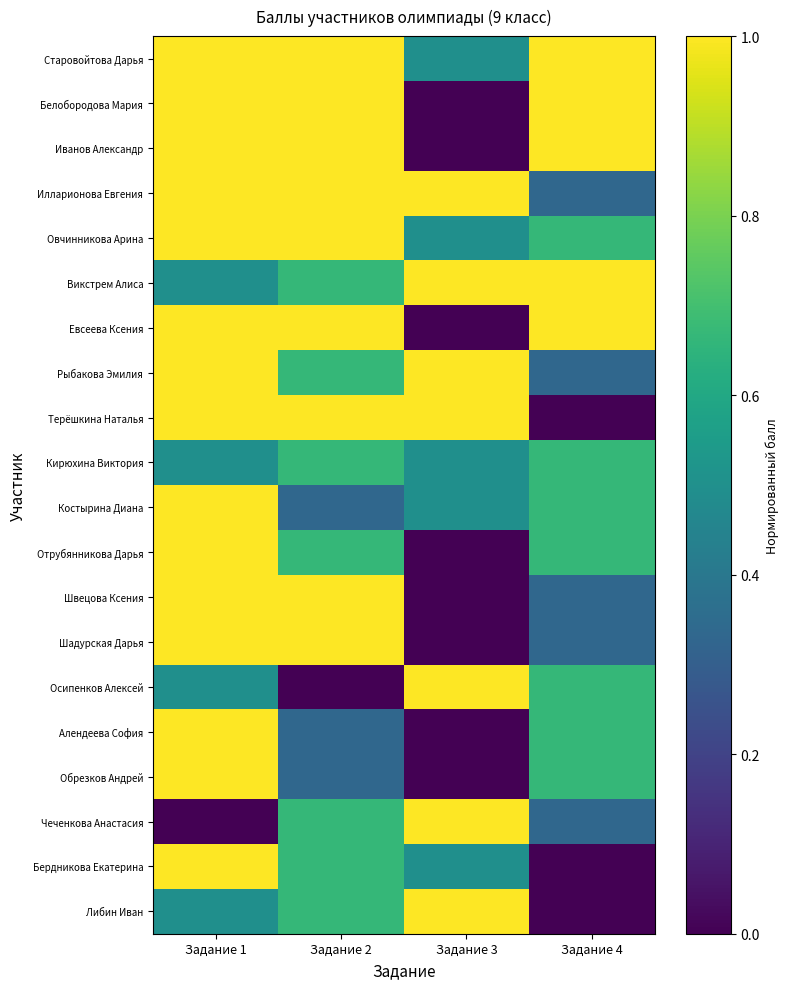

Reading left to right, extract all data points from this chart.

Старовойтова Дарья: Задание 1=1.0	Задание 2=1.0	Задание 3=0.5	Задание 4=1.0
Белобородова Мария: Задание 1=1.0	Задание 2=1.0	Задание 3=0.0	Задание 4=1.0
Иванов Александр: Задание 1=1.0	Задание 2=1.0	Задание 3=0.0	Задание 4=1.0
Илларионова Евгения: Задание 1=1.0	Задание 2=1.0	Задание 3=1.0	Задание 4=0.3
Овчинникова Арина: Задание 1=1.0	Задание 2=1.0	Задание 3=0.5	Задание 4=0.7
Викстрем Алиса: Задание 1=0.5	Задание 2=0.7	Задание 3=1.0	Задание 4=1.0
Евсеева Ксения: Задание 1=1.0	Задание 2=1.0	Задание 3=0.0	Задание 4=1.0
Рыбакова Эмилия: Задание 1=1.0	Задание 2=0.7	Задание 3=1.0	Задание 4=0.3
Терёшкина Наталья: Задание 1=1.0	Задание 2=1.0	Задание 3=1.0	Задание 4=0.0
Кирюхина Виктория: Задание 1=0.5	Задание 2=0.7	Задание 3=0.5	Задание 4=0.7
Костырина Диана: Задание 1=1.0	Задание 2=0.3	Задание 3=0.5	Задание 4=0.7
Отрубянникова Дарья: Задание 1=1.0	Задание 2=0.7	Задание 3=0.0	Задание 4=0.7
Швецова Ксения: Задание 1=1.0	Задание 2=1.0	Задание 3=0.0	Задание 4=0.3
Шадурская Дарья: Задание 1=1.0	Задание 2=1.0	Задание 3=0.0	Задание 4=0.3
Осипенков Алексей: Задание 1=0.5	Задание 2=0.0	Задание 3=1.0	Задание 4=0.7
Алендеева София: Задание 1=1.0	Задание 2=0.3	Задание 3=0.0	Задание 4=0.7
Обрезков Андрей: Задание 1=1.0	Задание 2=0.3	Задание 3=0.0	Задание 4=0.7
Чеченкова Анастасия: Задание 1=0.0	Задание 2=0.7	Задание 3=1.0	Задание 4=0.3
Бердникова Екатерина: Задание 1=1.0	Задание 2=0.7	Задание 3=0.5	Задание 4=0.0
Либин Иван: Задание 1=0.5	Задание 2=0.7	Задание 3=1.0	Задание 4=0.0